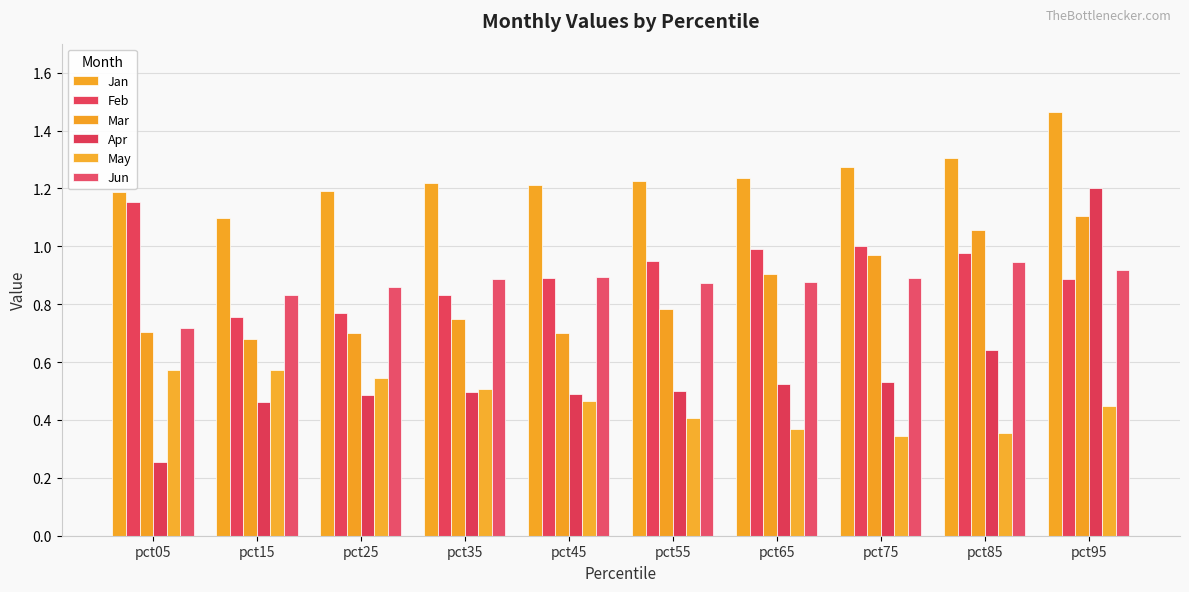

What is the difference between the highest and lowest values at pct05?

0.9